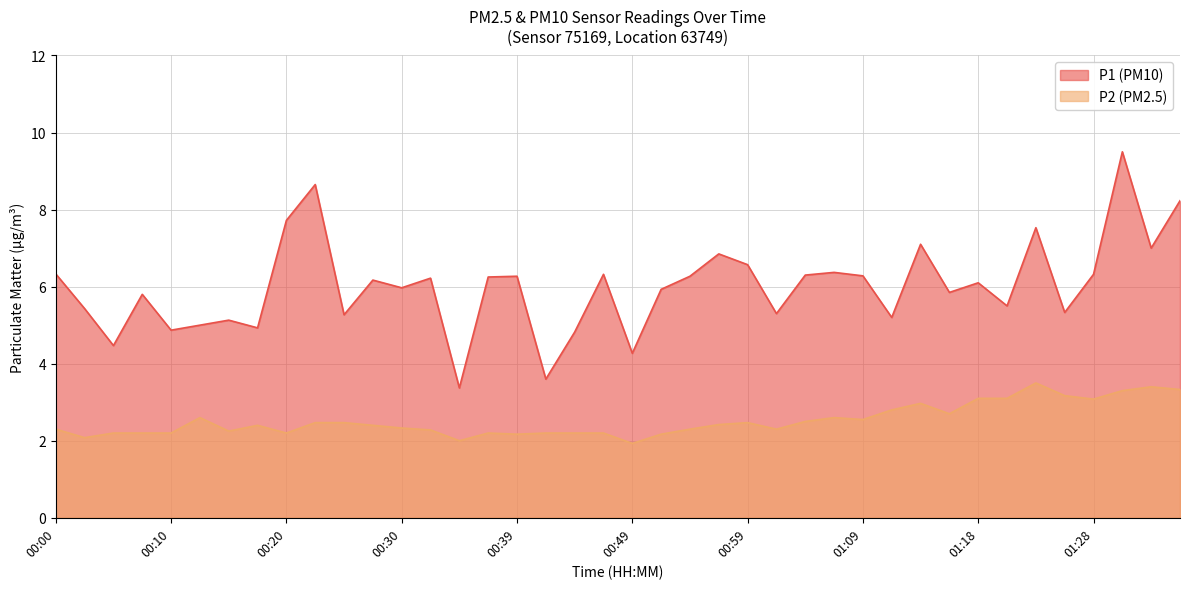

Rank the series by their maximum value, from highest to lowest.

P1 (PM10), P2 (PM2.5)